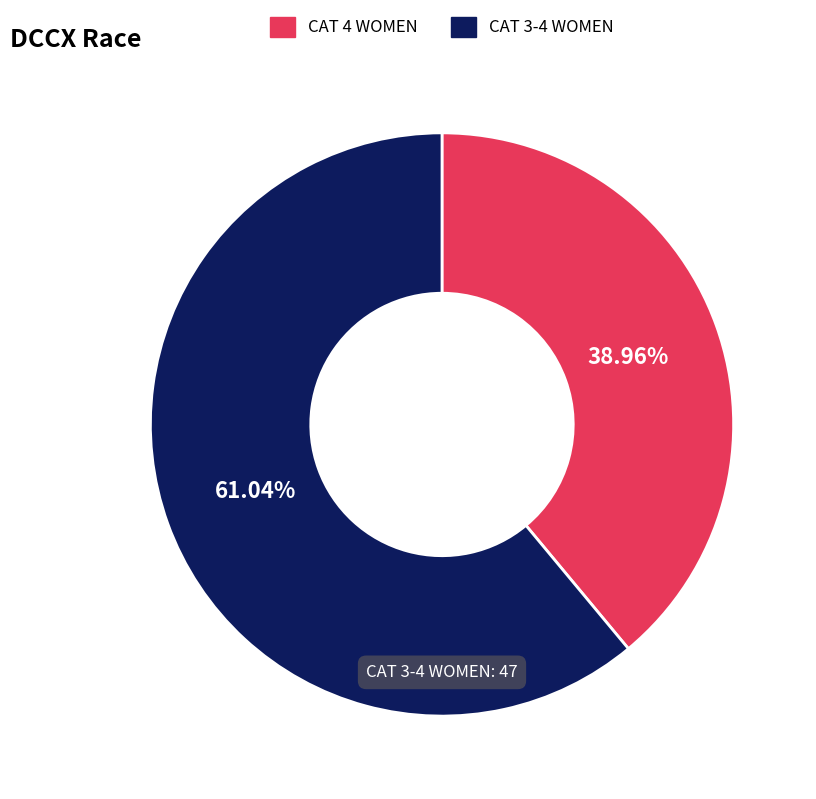

What is the total percentage of CAT 4 WOMEN and CAT 3-4 WOMEN?

100.0%